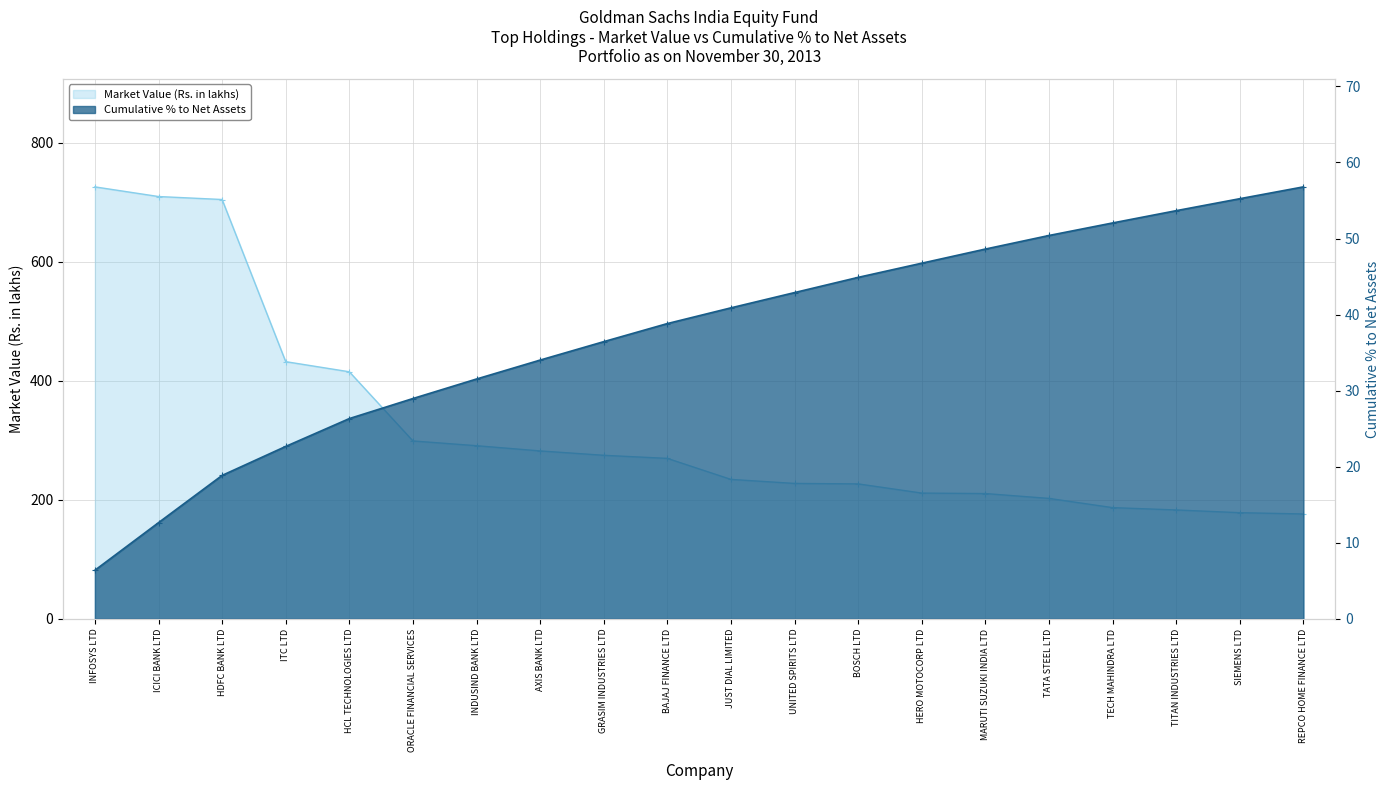

At which category is the sum across all series the highest?

INFOSYS LTD